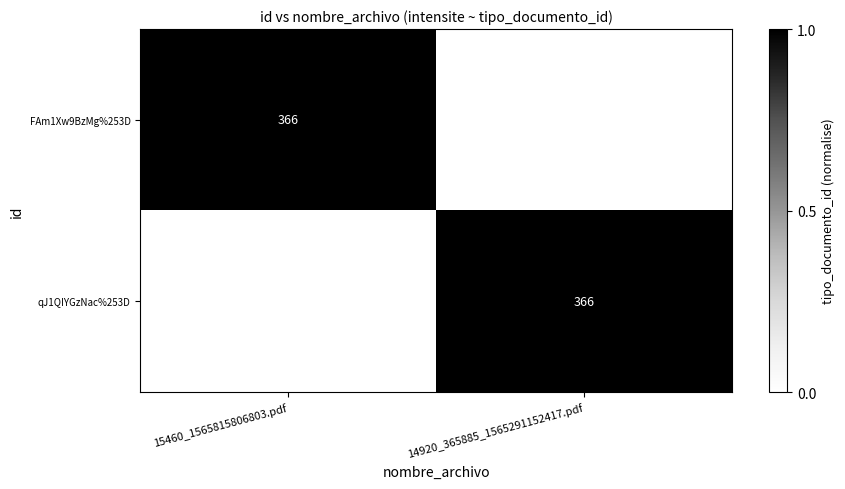

Is it true that FAm1Xw9BzMg%253D equals 366 at 15460_1565815806803.pdf?

True